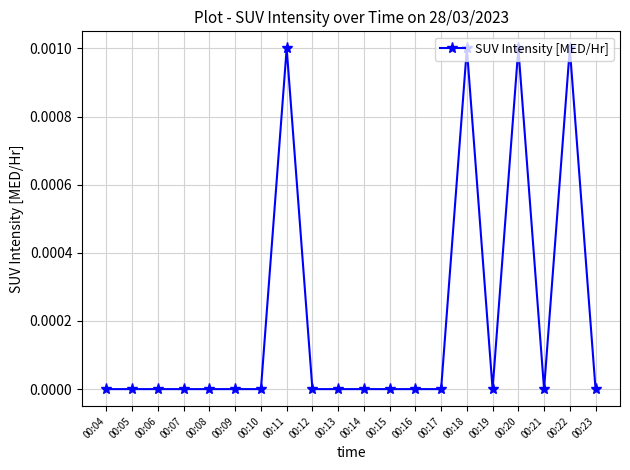

How many series are shown in this chart?

1